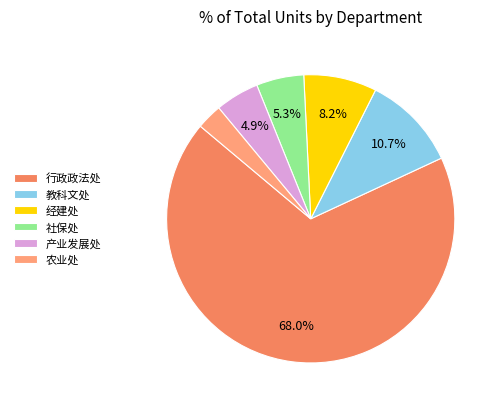

What is the majority slice?

行政政法处